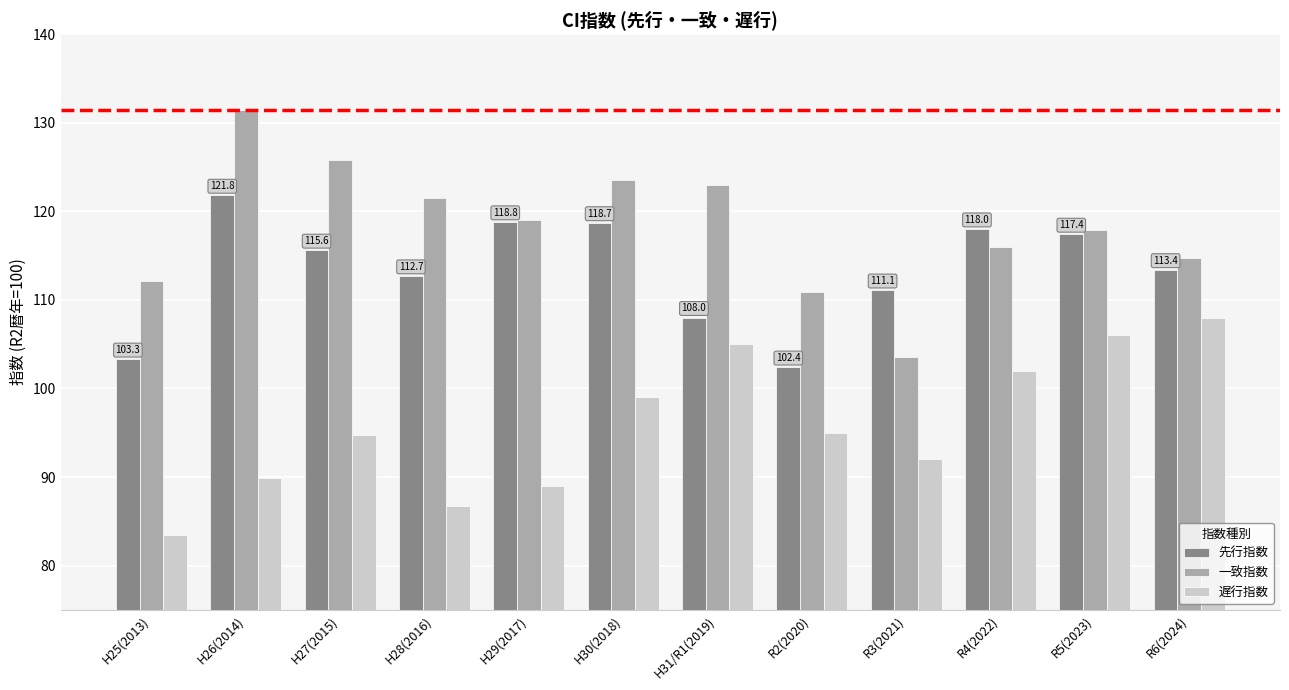

List the series in order of their peak value, lowest first.

遅行指数, 先行指数, 一致指数